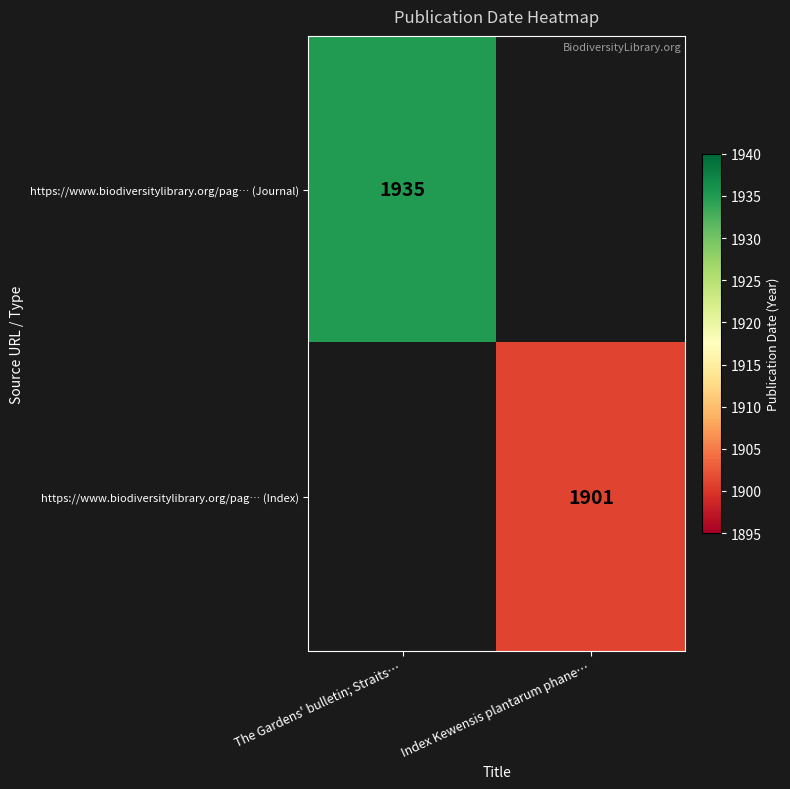

Is it true that https://www.biodiversitylibrary.org/pag… (Index) equals 1137 at Index Kewensis plantarum phane…?

False